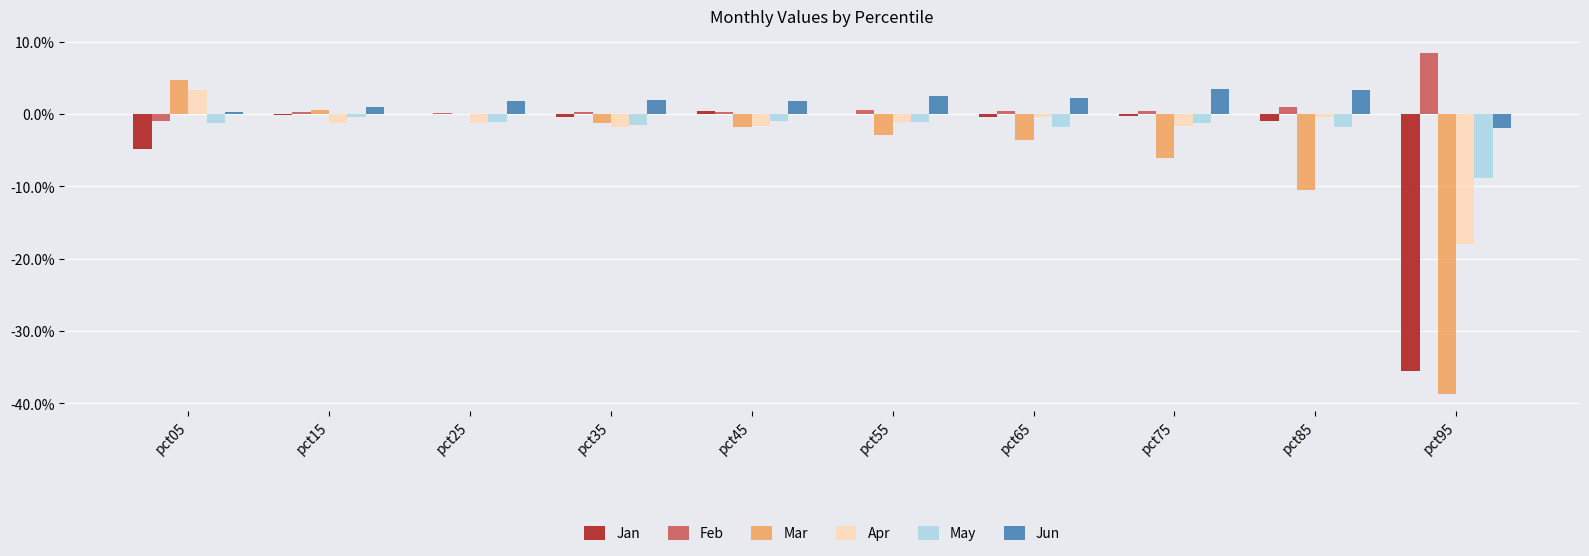

The value of Jan at pct55 is -0.0. True or false?

False